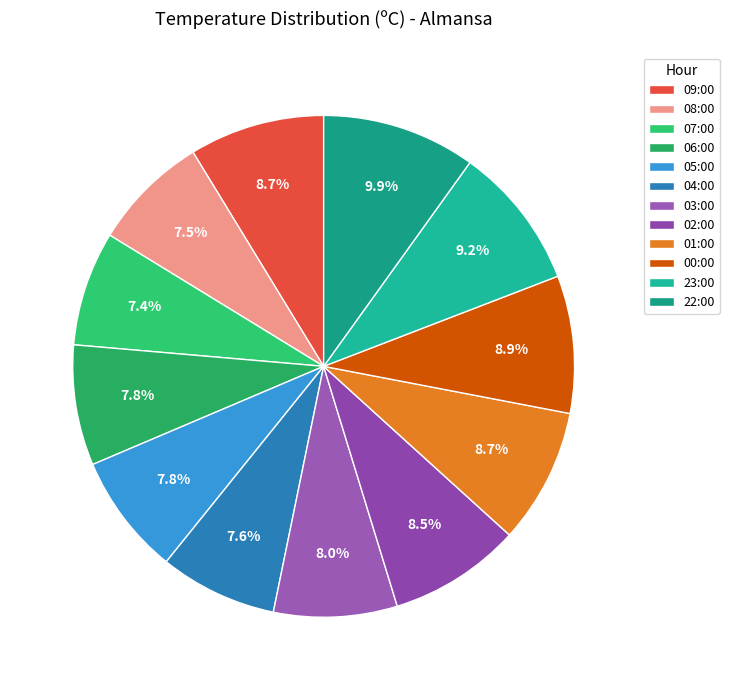

The 06:00 slice represents 18% of the pie. True or false?

False